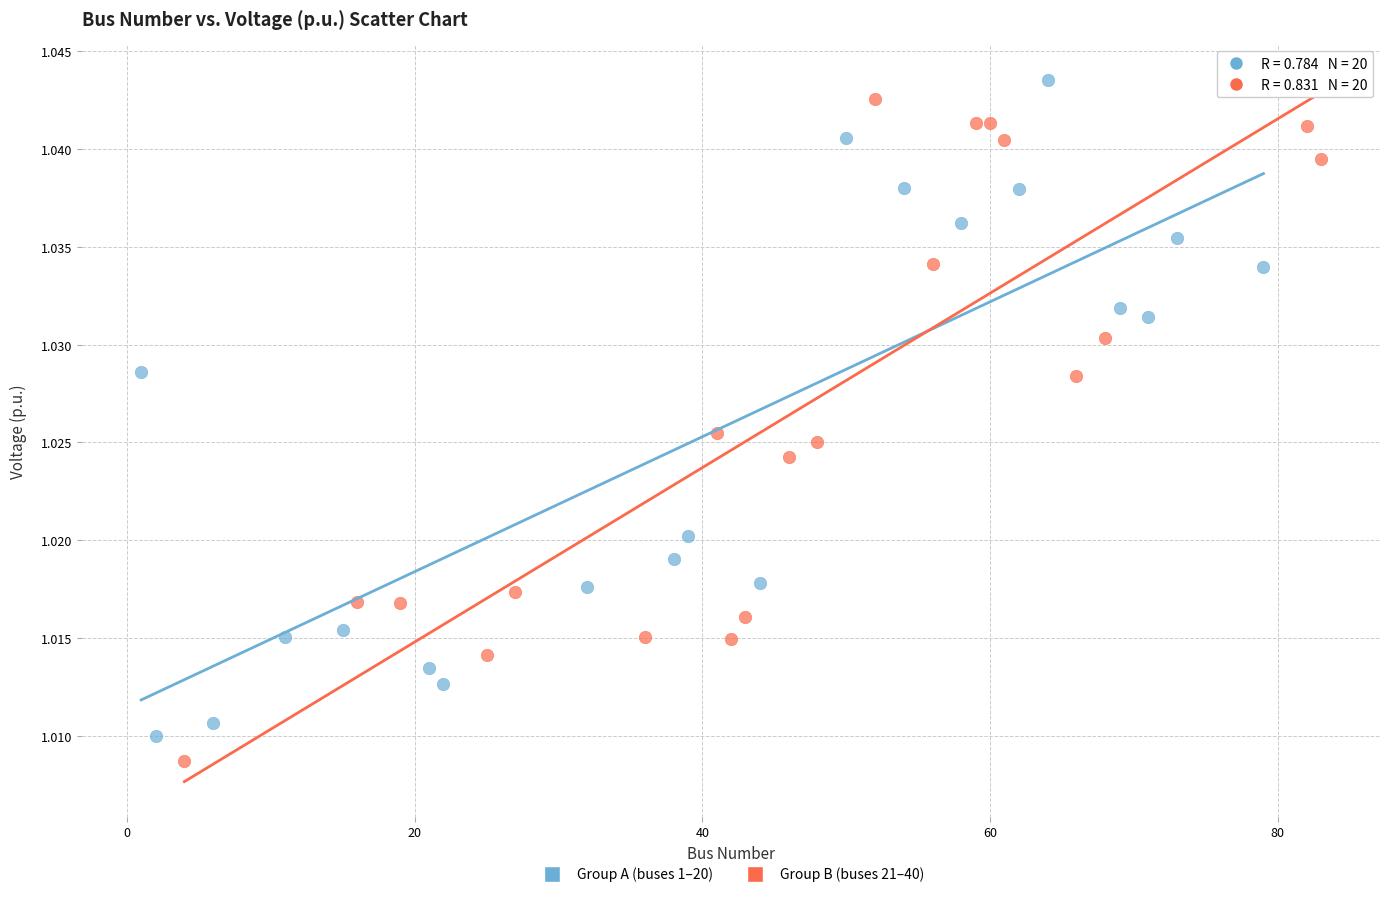

Which series has the largest Y range (max minus min)?

Group B (buses 21–40)